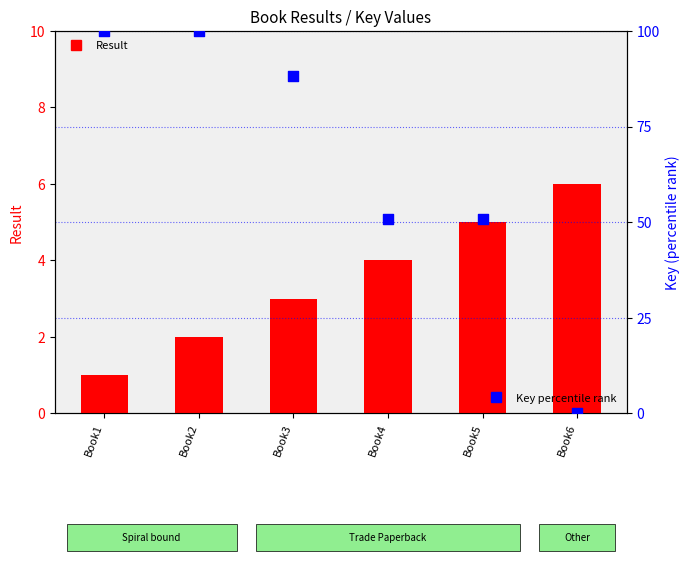

What is the total value across all series at Book5?

55.8